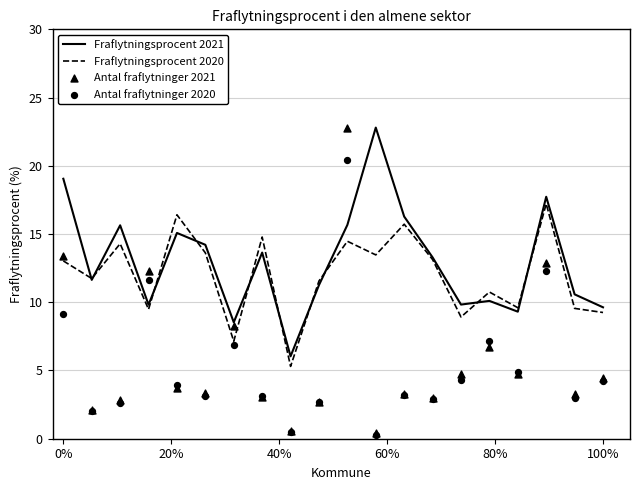

Which series has the largest total across all categories?

Fraflytningsprocent 2021